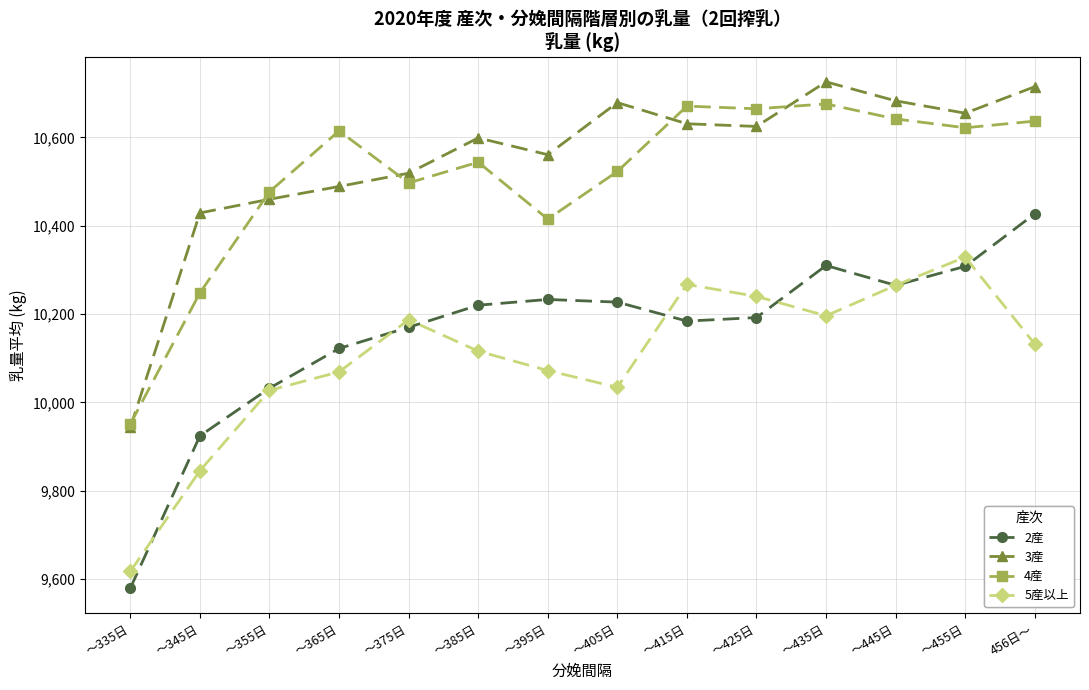

Rank the series by their maximum value, from lowest to highest.

5産以上, 2産, 4産, 3産